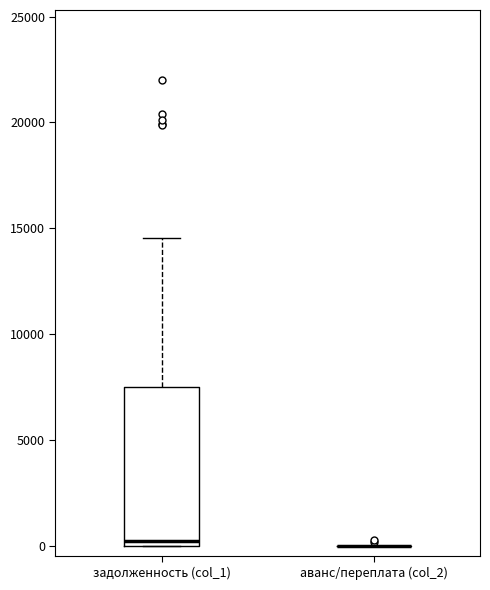

Reading left to right, transcribe this box plot: for each box, give where its median line is, the range the box spans, and where its two whiskers end, as read against the y-axis. The values are not printed on the chart, so give them approximately, as read against the axis.

задолженность (col_1): median 0 (just above the box's lower edge), box 0 to 7500, whiskers 0 to 14500
аванс/переплата (col_2): box collapsed to a line at 0, whiskers 0 to 0